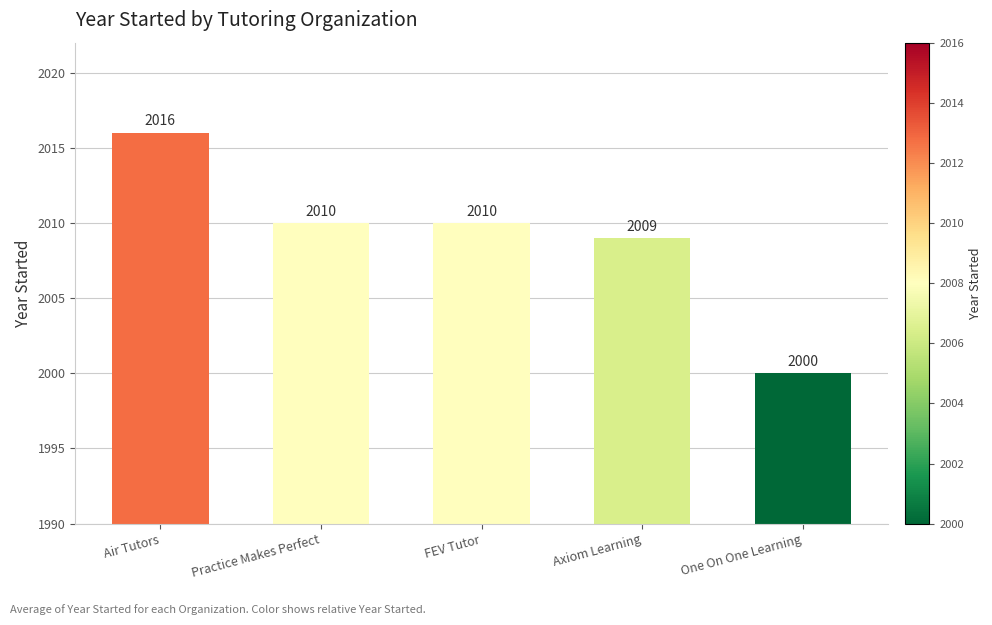

Reading left to right, what are all the values shown in this chart?

Air Tutors=2016	Practice Makes Perfect=2010	FEV Tutor=2010	Axiom Learning=2009	One On One Learning=2000